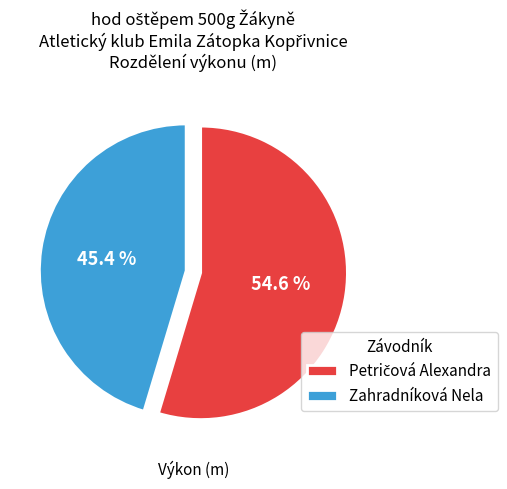

How much of the chart is everything except Zahradníková Nela?

54.6%